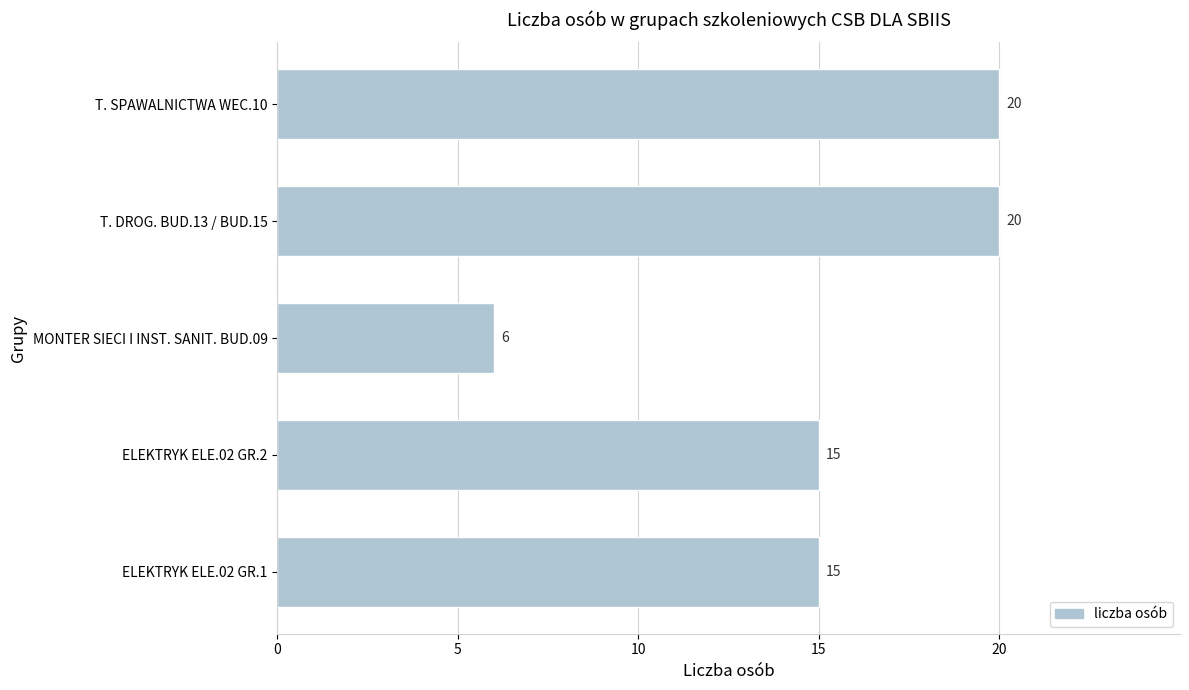

Between T. DROG. BUD.13 / BUD.15 and ELEKTRYK ELE.02 GR.1, which is larger?

T. DROG. BUD.13 / BUD.15